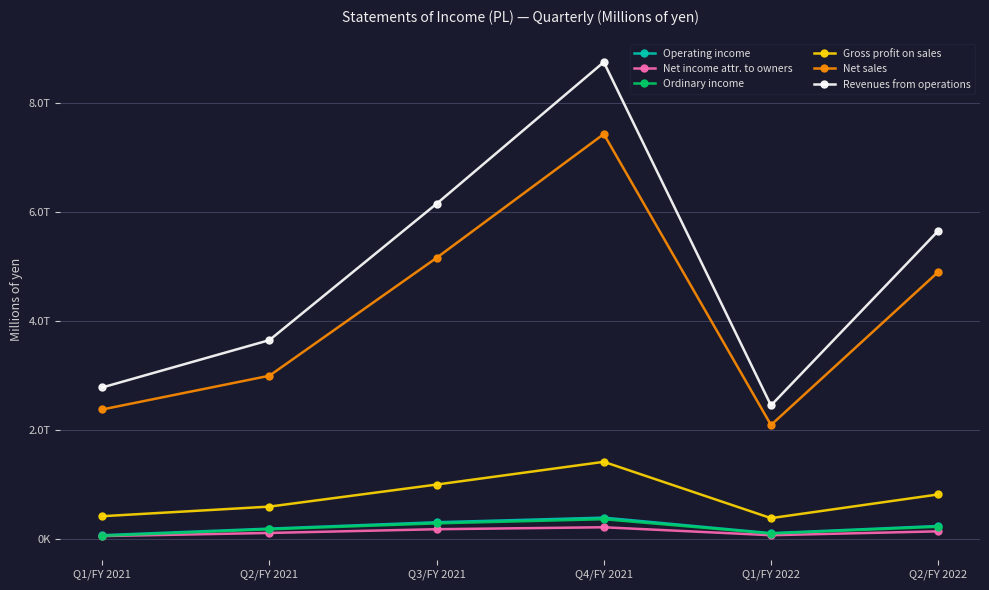

What is the difference between the maximum and minimum values in the Ordinary income series?

305290